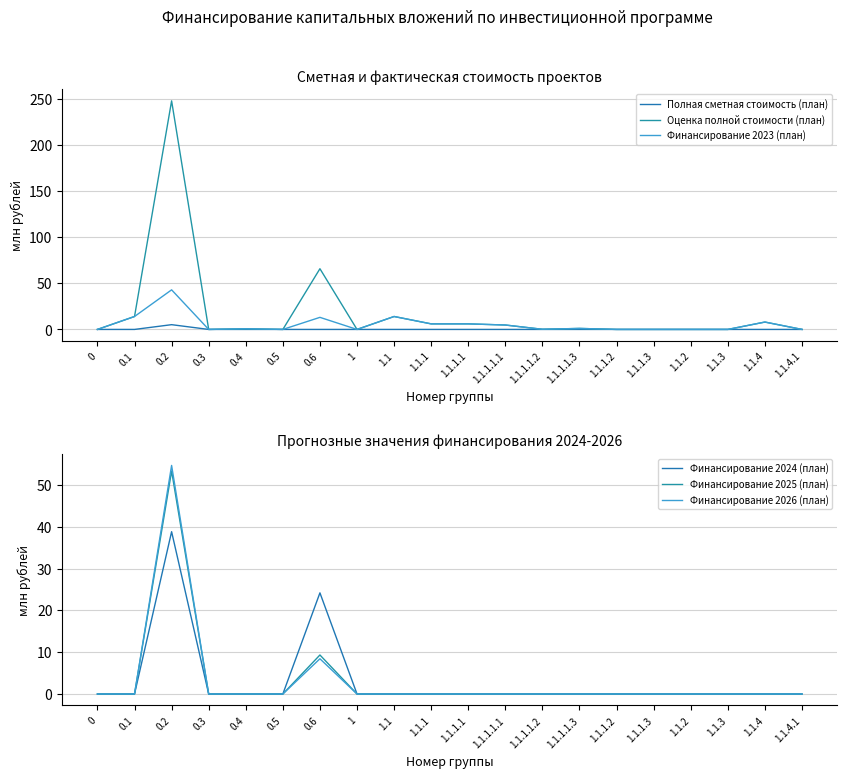

Is it true that Финансирование 2023 (план) equals 0.0 at 1.1.3?

True